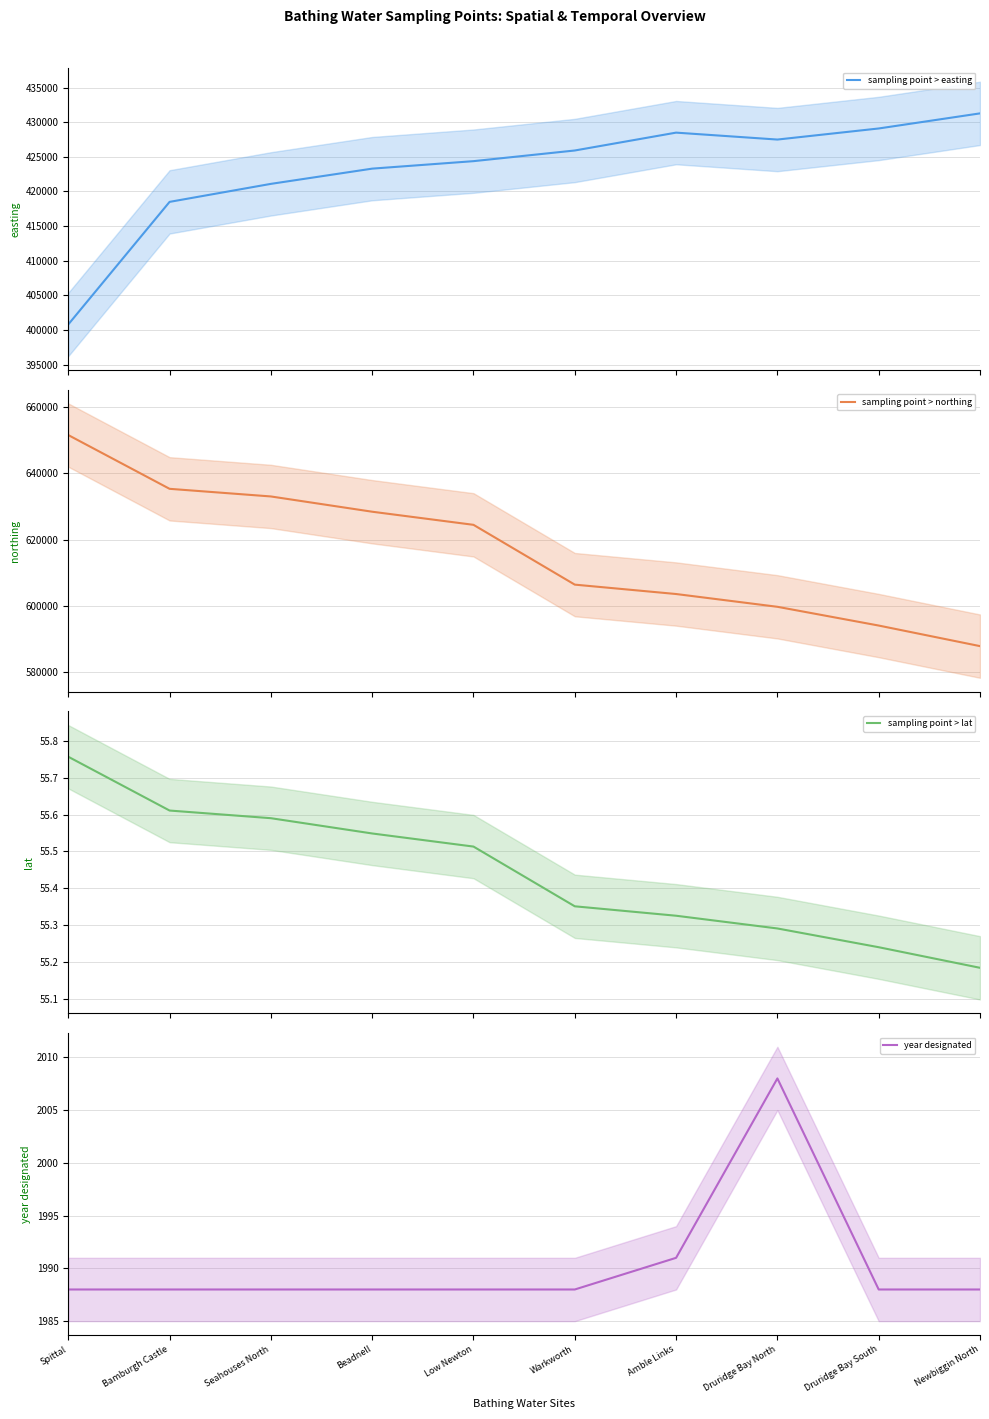

Read the year designated value at Bamburgh Castle.

1988